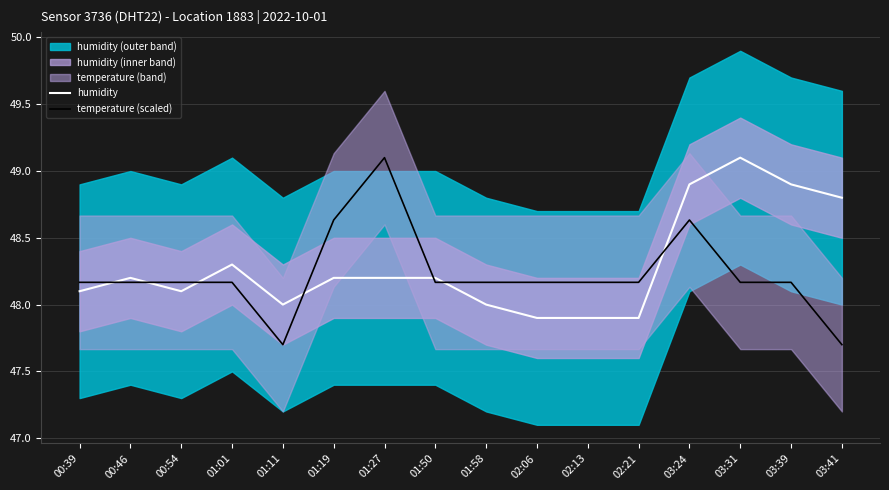

Reading left to right, what are all the values shown in this chart?

humidity: 48.1	48.2	48.1	48.3	48.0	48.2	48.2	48.2	48.0	47.9	47.9	47.9	48.9	49.1	48.9	48.8
temperature (scaled): 48.2	48.2	48.2	48.2	47.7	48.6	49.1	48.2	48.2	48.2	48.2	48.2	48.6	48.2	48.2	47.7